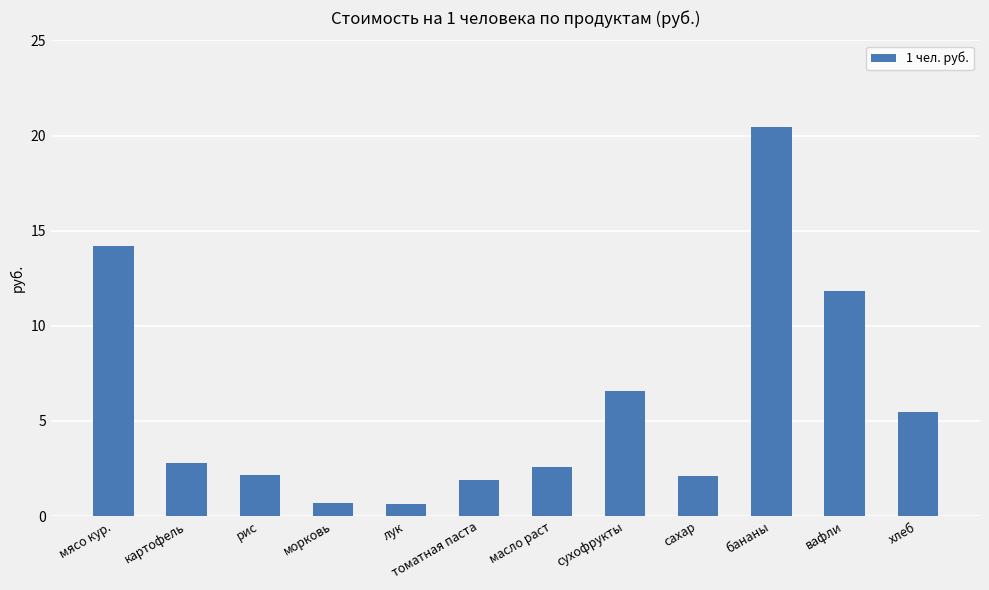

Between морковь and томатная паста, which is larger?

томатная паста